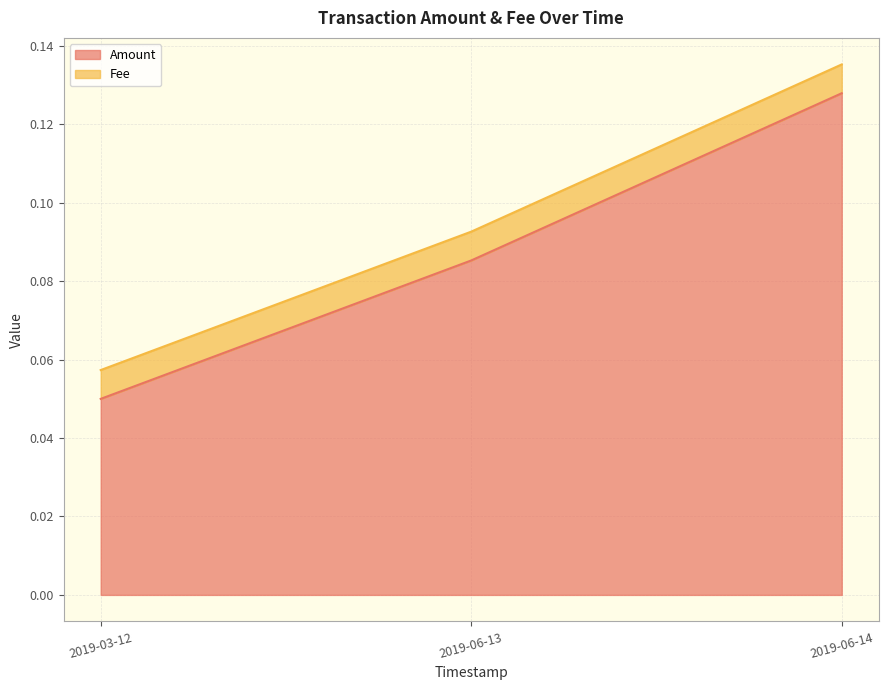

Count the number of categories in the chart.

3